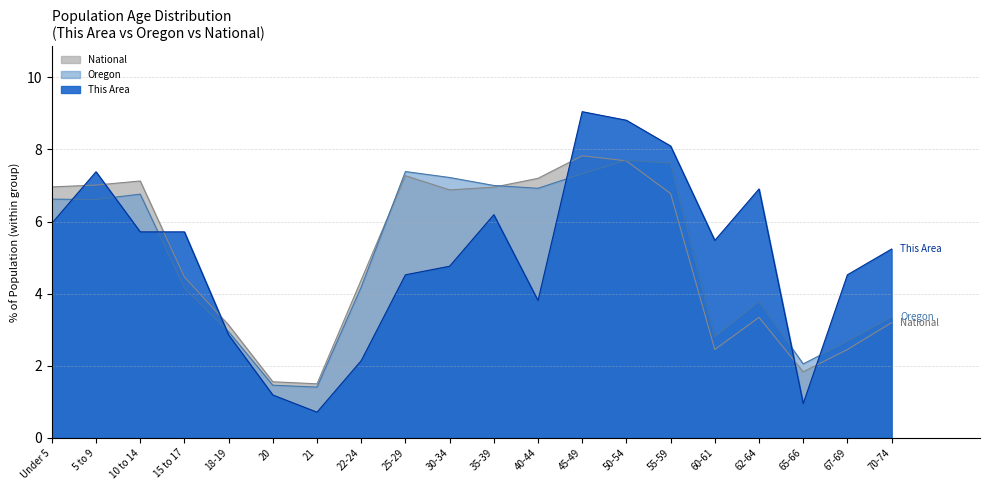

At which label does This Area first exceed 5?

Under 5